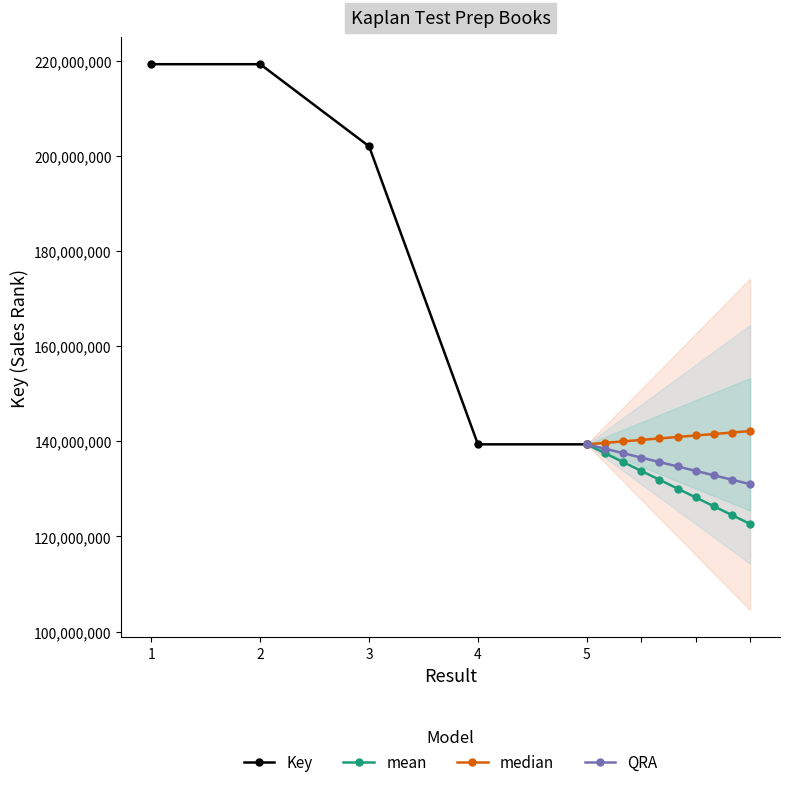

What is the sum of the values at 4 and 2?

358578160